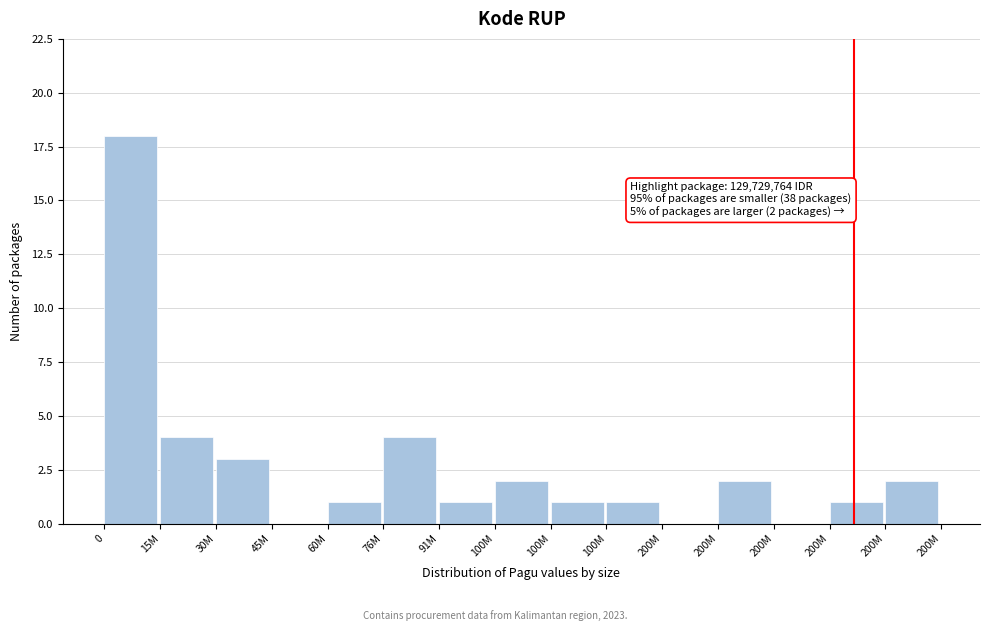

How many series are shown in this chart?

1